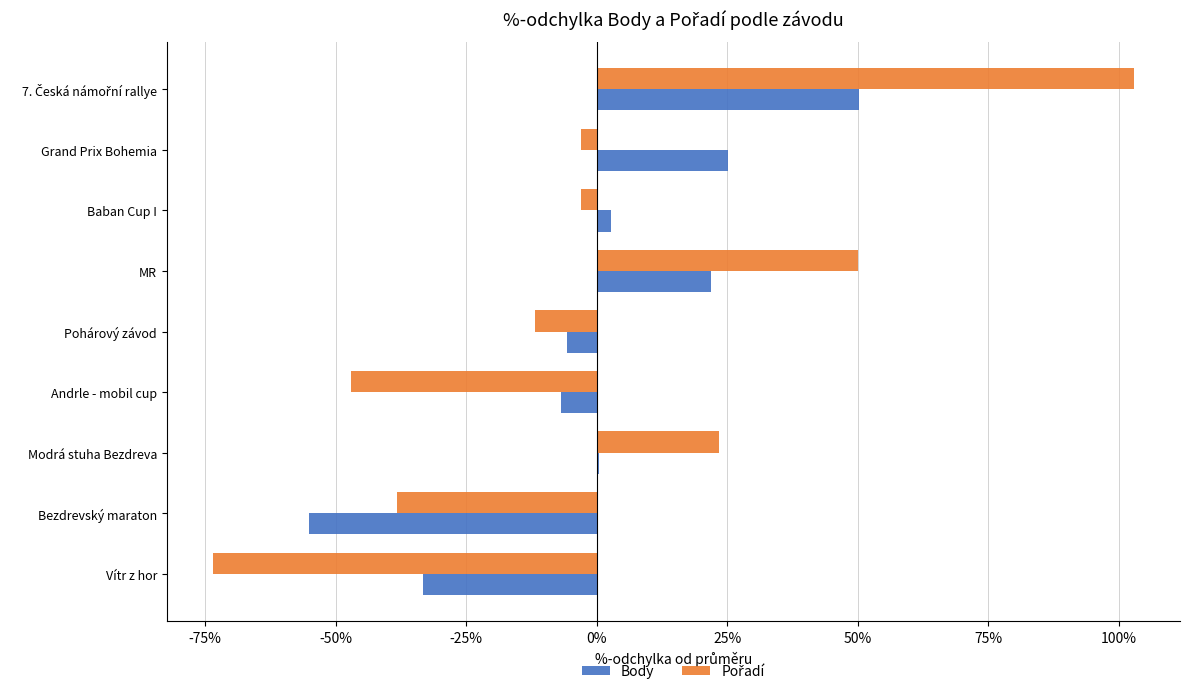

The Body series shows 7.6 at Grand Prix Bohemia. True or false?

False